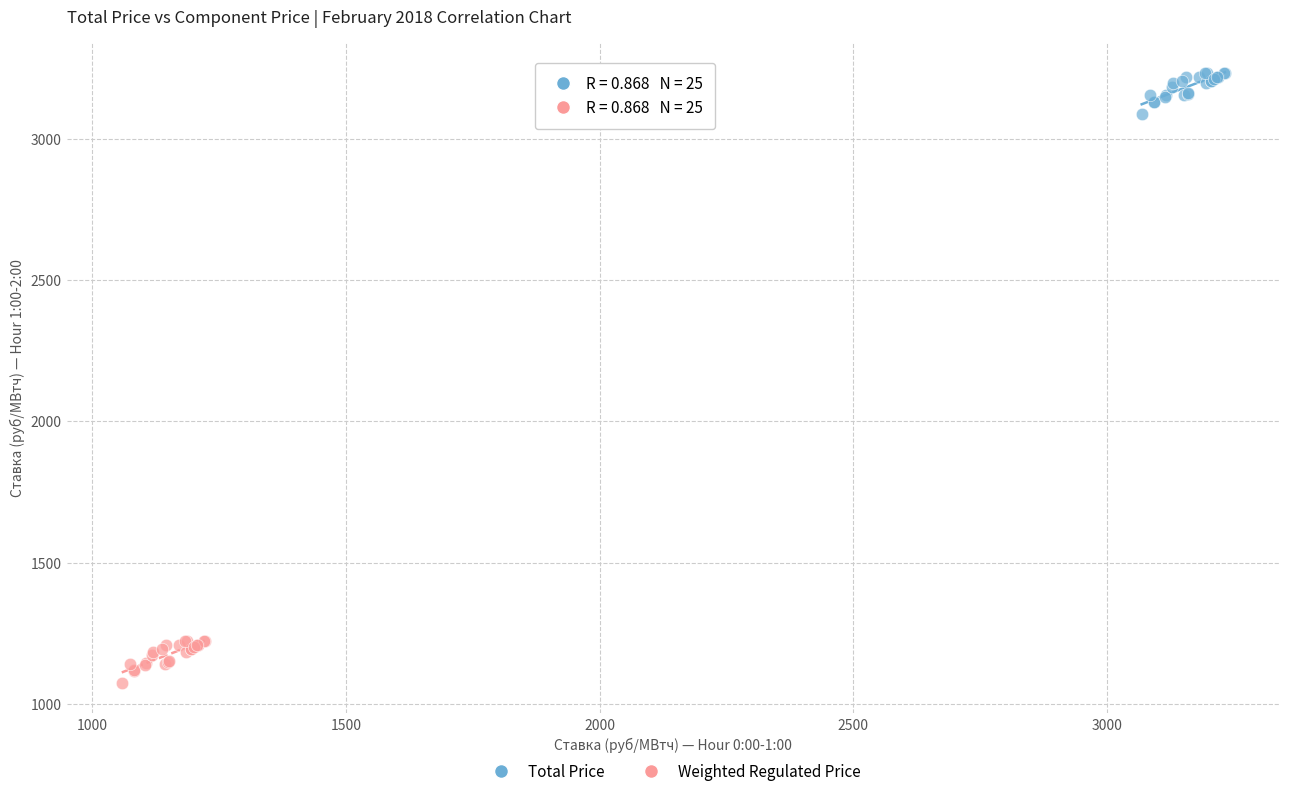

Which series contains the highest Y value?

Total Price